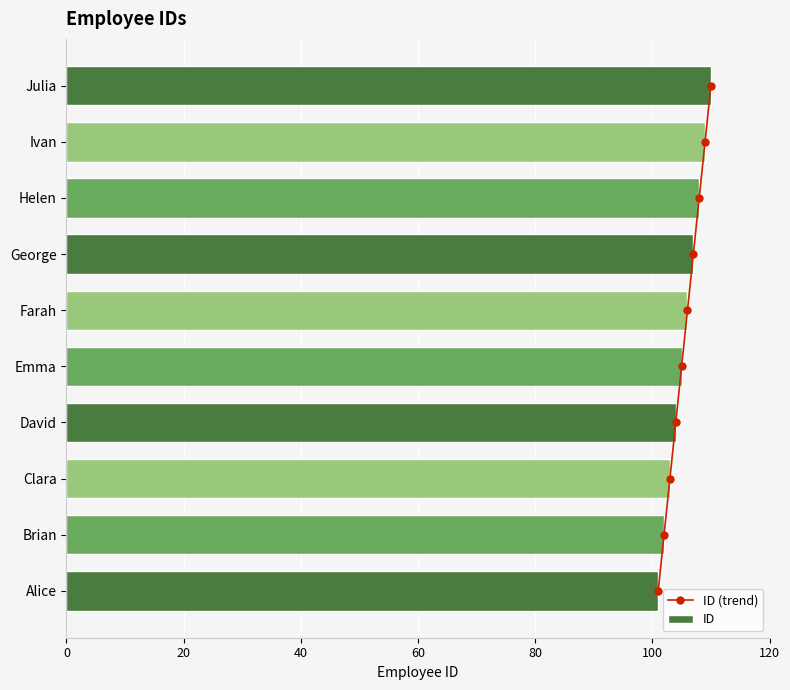

What is the approximate value of ID at David?

104